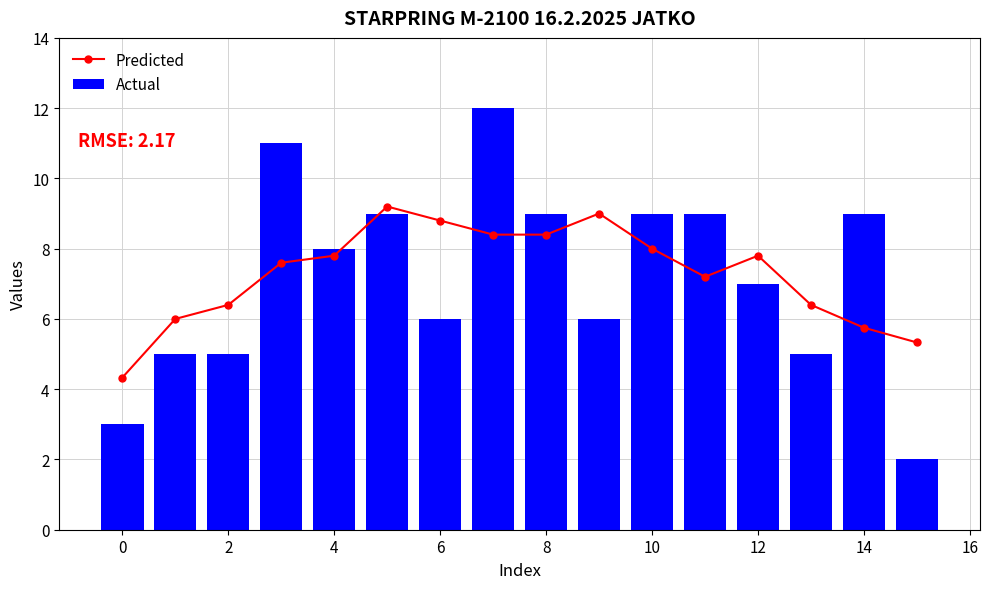

Reading right to left, extract all data points from this chart.

Predicted: 5.3	5.8	6.4	7.8	7.2	8.0	9.0	8.4	8.4	8.8	9.2	7.8	7.6	6.4	6.0	4.3
Actual: 2.0	9.0	5.0	7.0	9.0	9.0	6.0	9.0	12.0	6.0	9.0	8.0	11.0	5.0	5.0	3.0